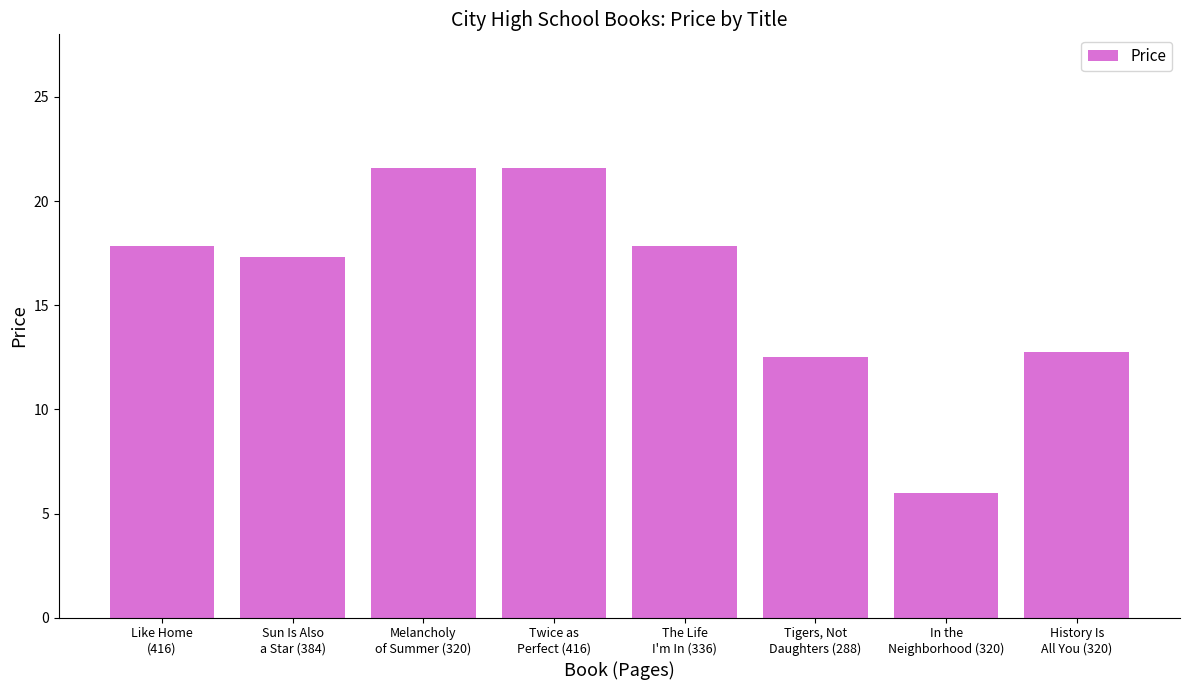

What is the difference between the maximum and minimum values?

15.6